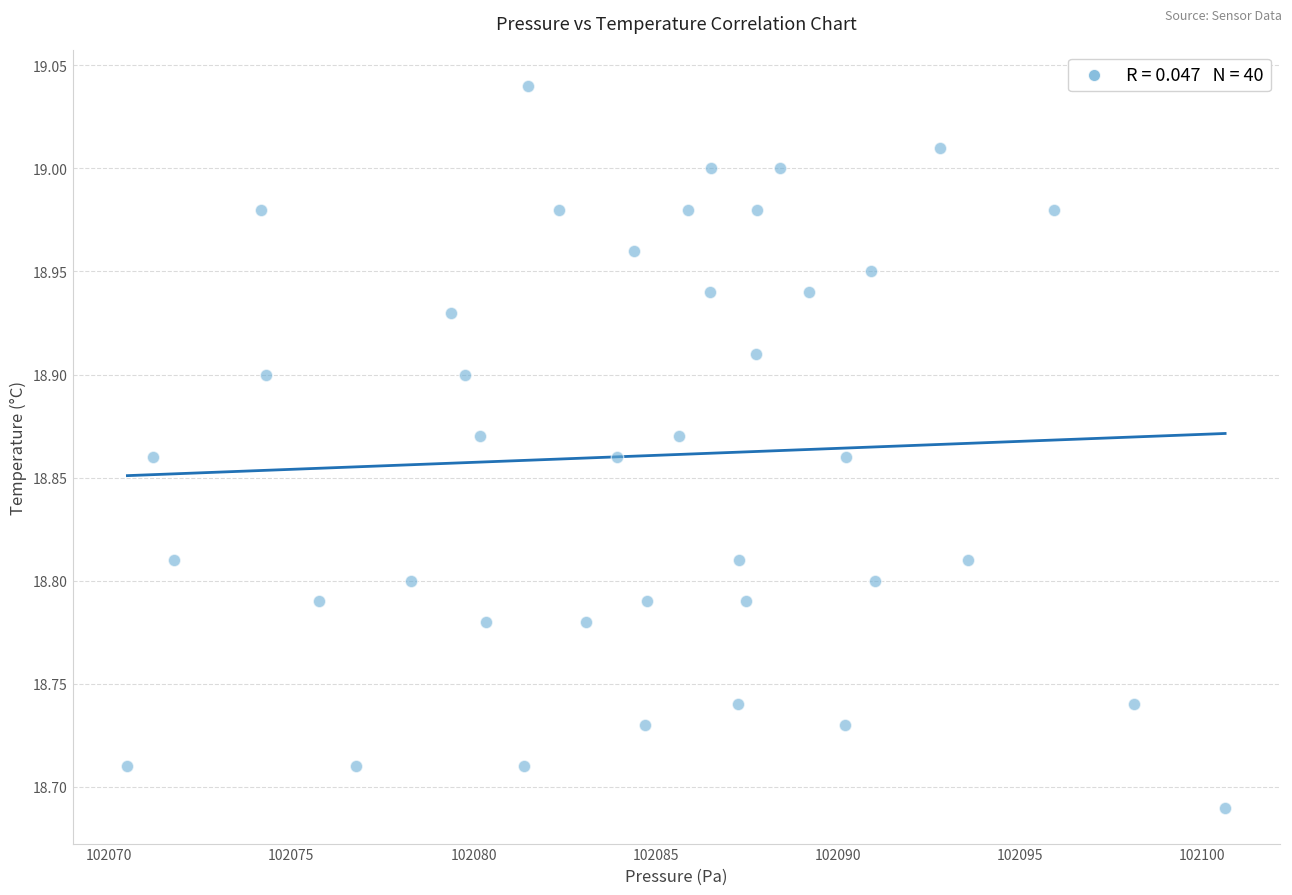

What is the range of X values (max minus min)?

30.1